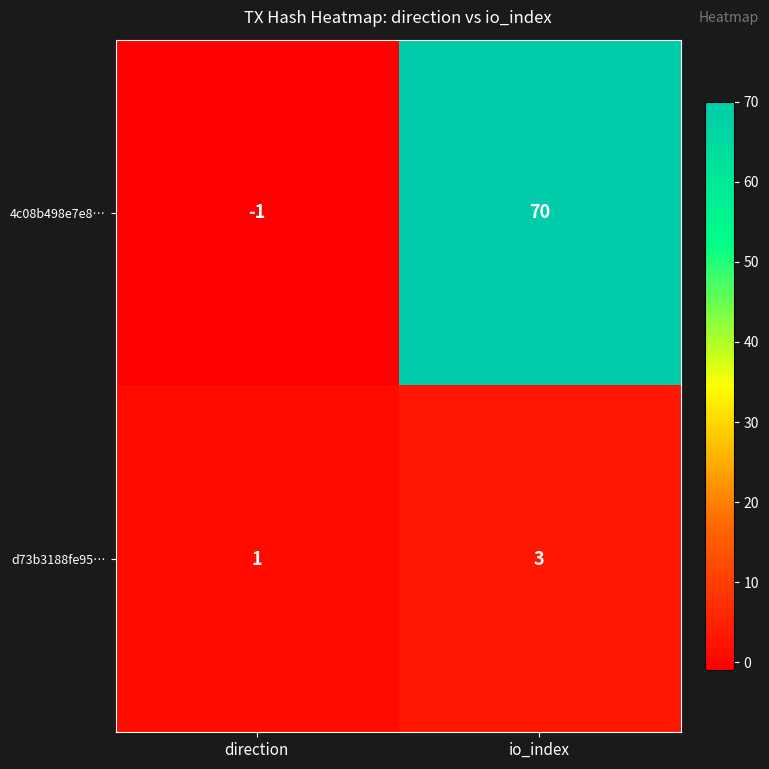

At which category does the chart reach its peak across all series?

io_index